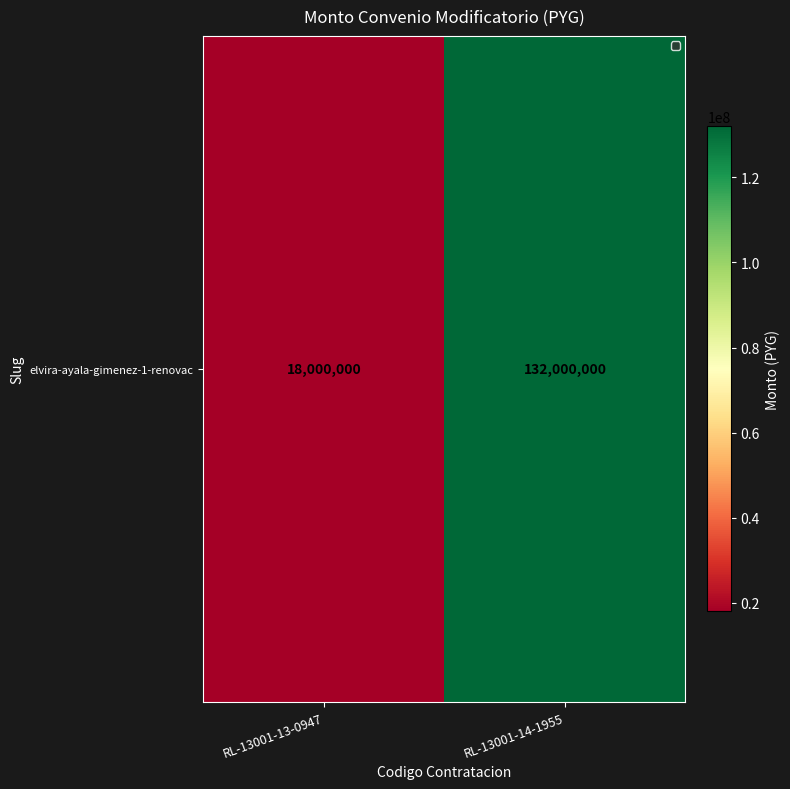

Approximately how many times larger is the value at RL-13001-14-1955 compared to RL-13001-13-0947?

7.3